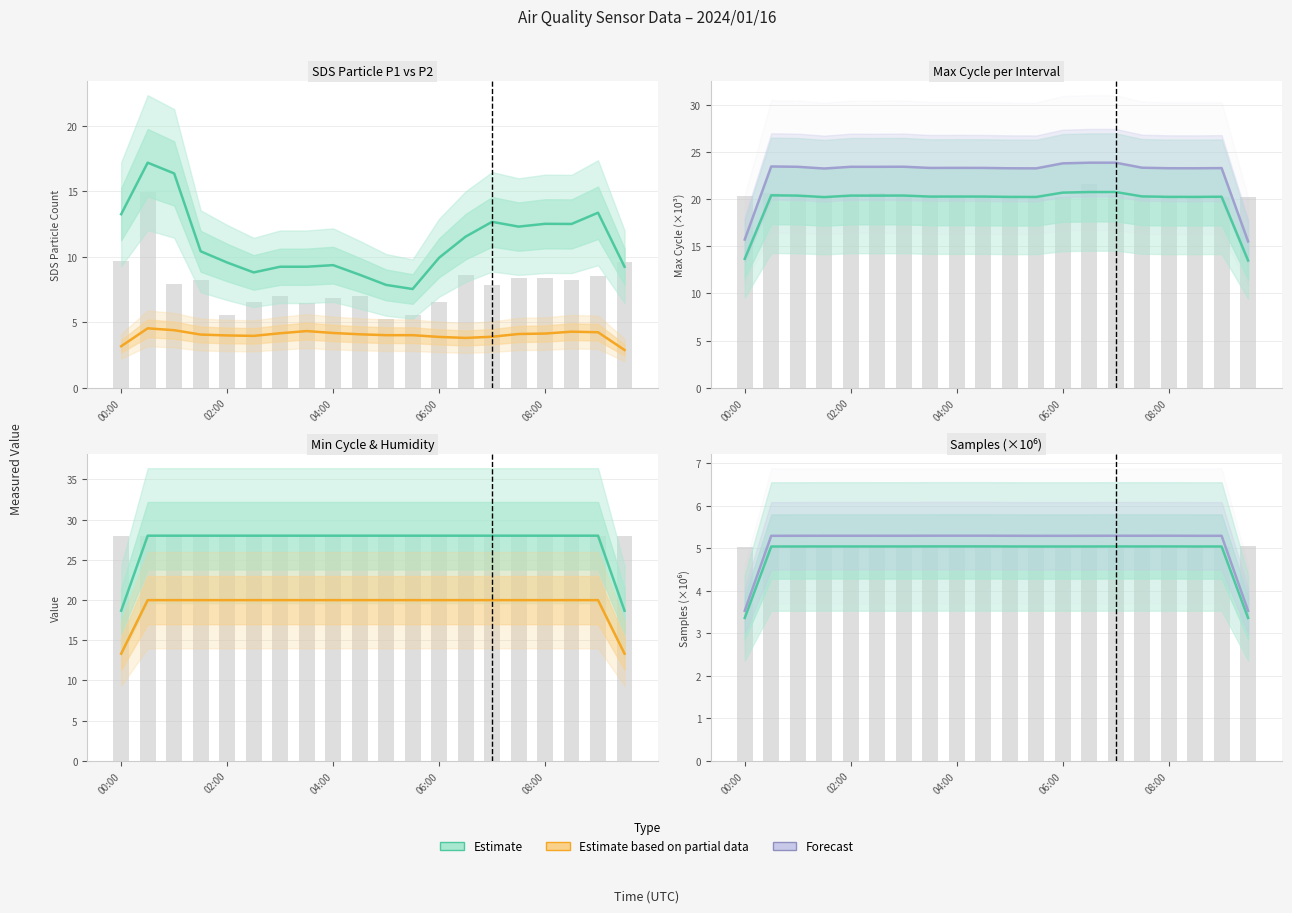

How many groups of bars are there?

20